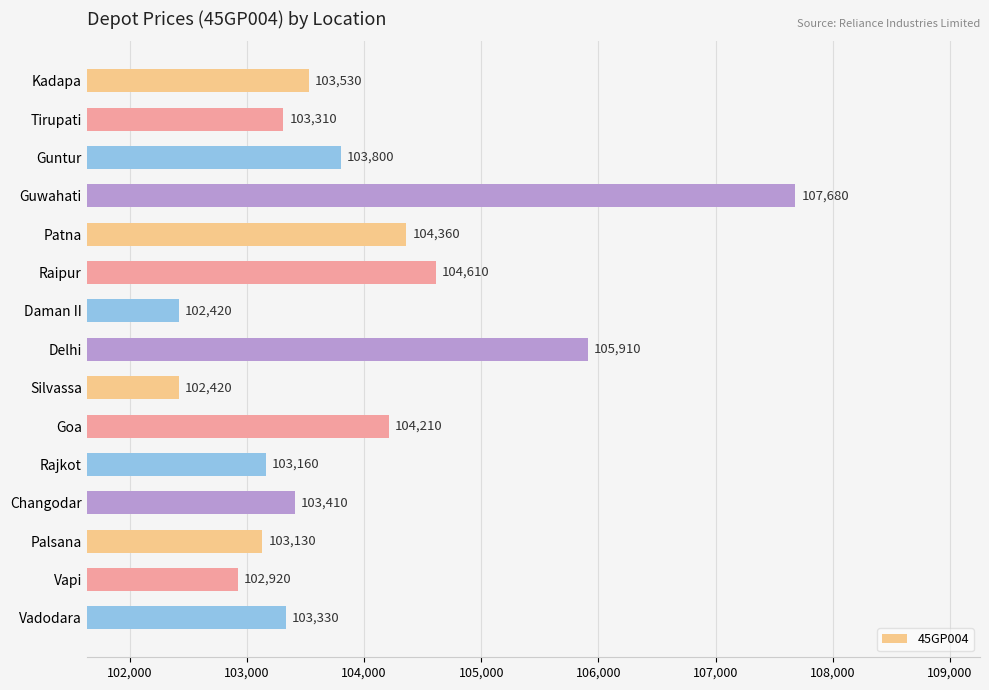

True or false: the data shows 104210 at Goa.

True